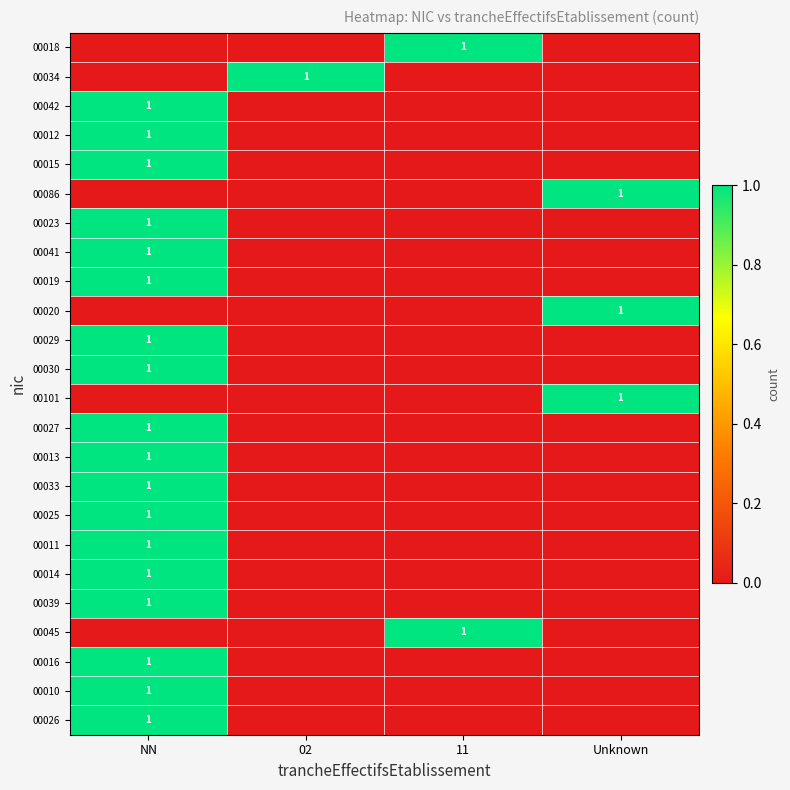

The value of 00027 at NN is 2. True or false?

False